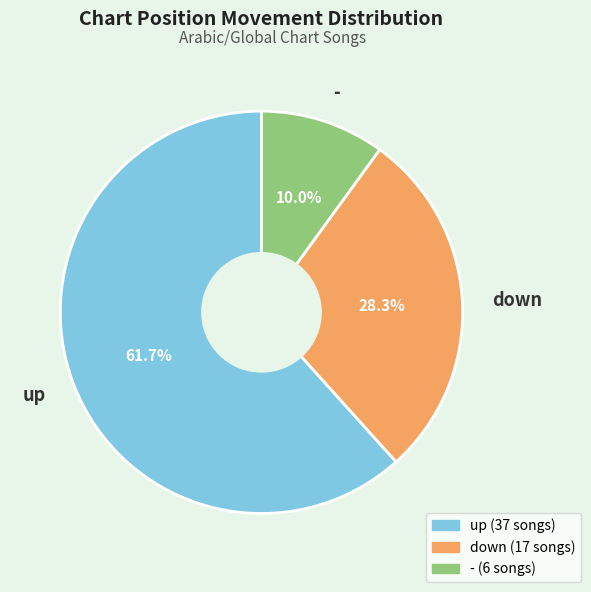

Which category accounts for the majority?

up